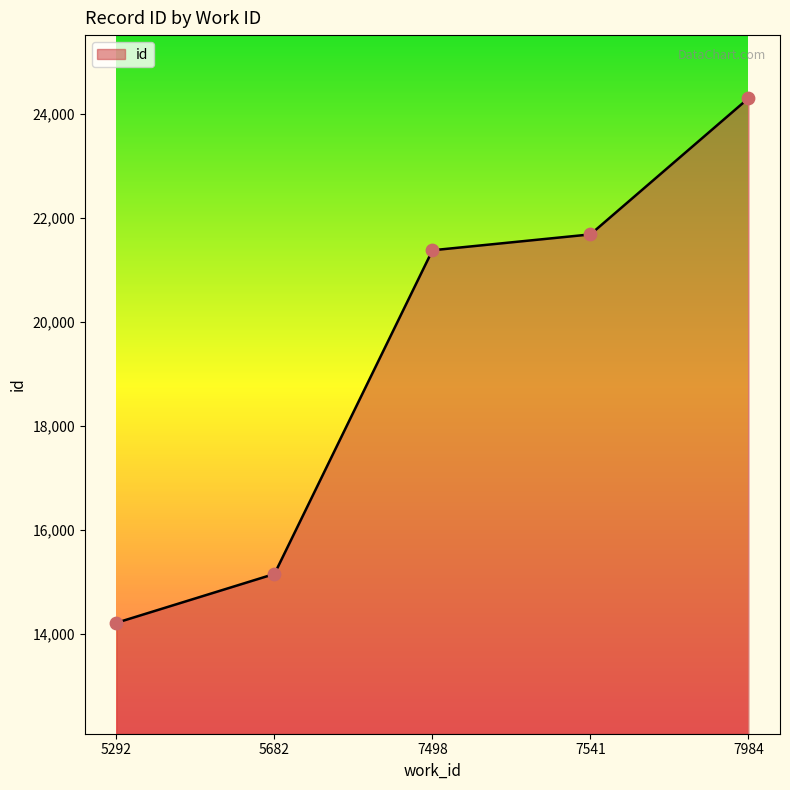

What is the change in value from 5682 to 7984?

+9143